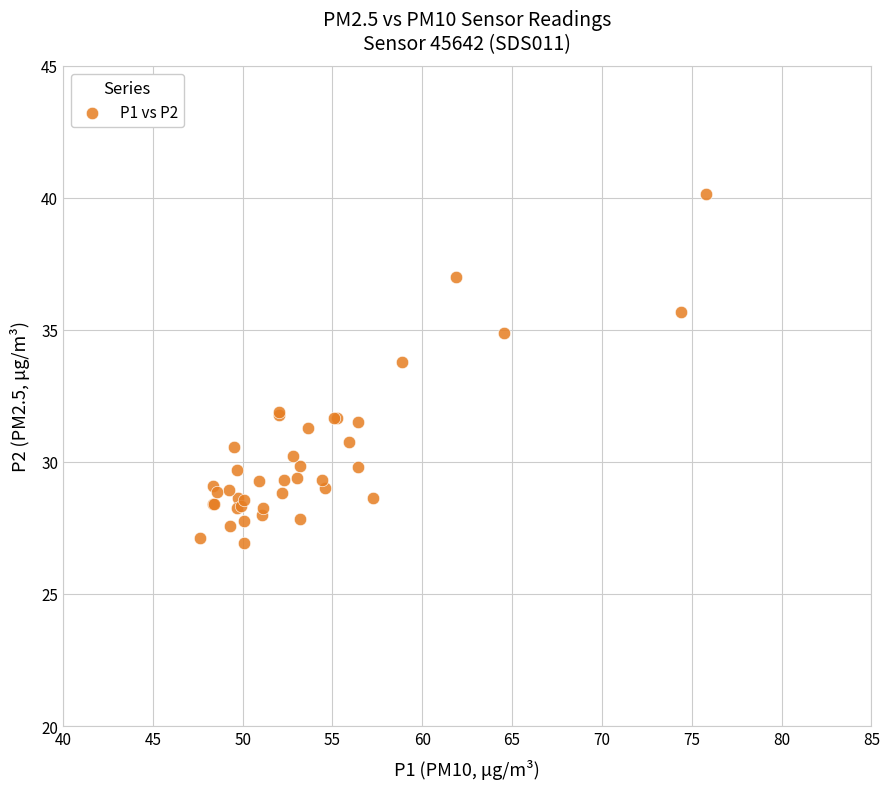

What Y value in the scatter plot is closest to 33?

33.8